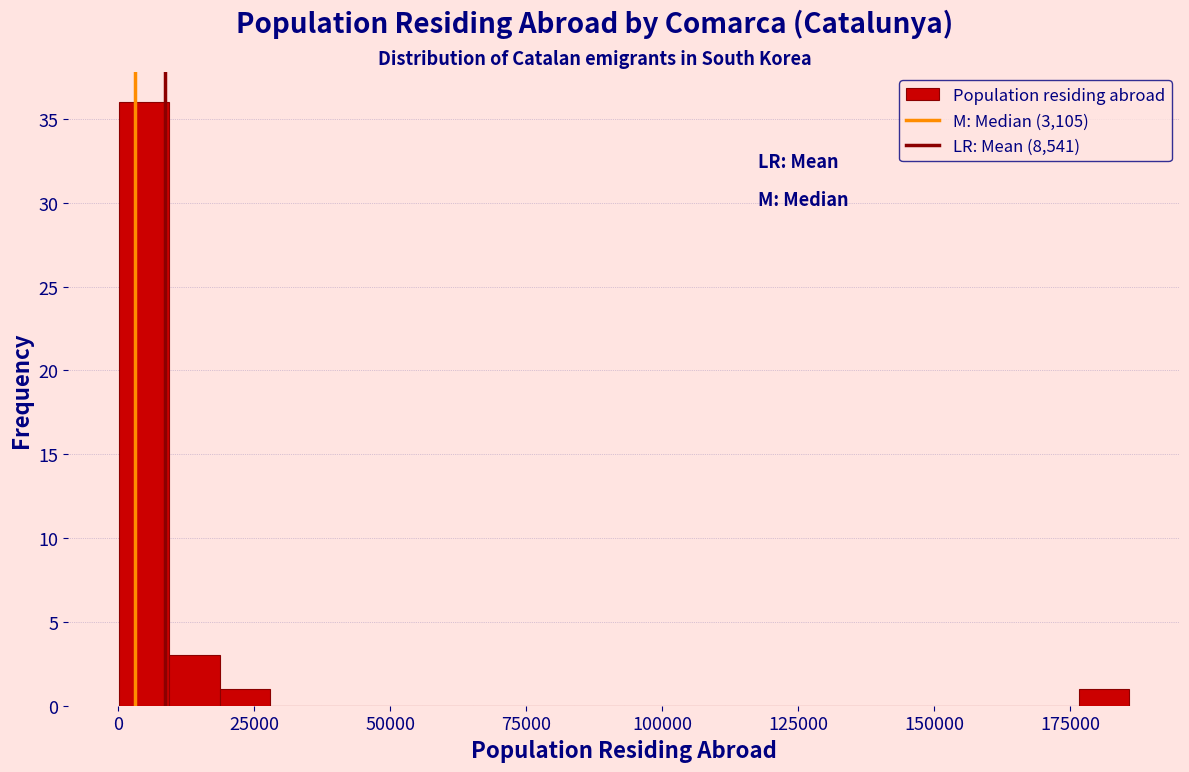

Read against the x-axis, roughly where is the centre of the tallest bar?

5000